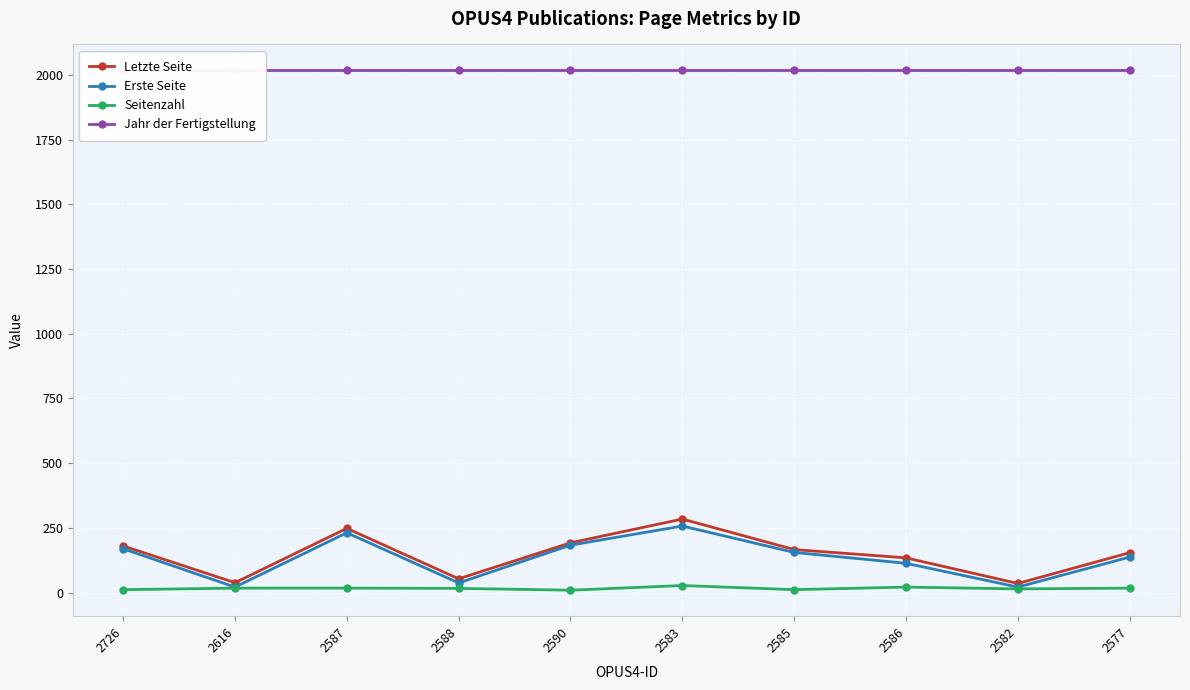

True or false: Erste Seite and Jahr der Fertigstellung intersect in this chart.

False